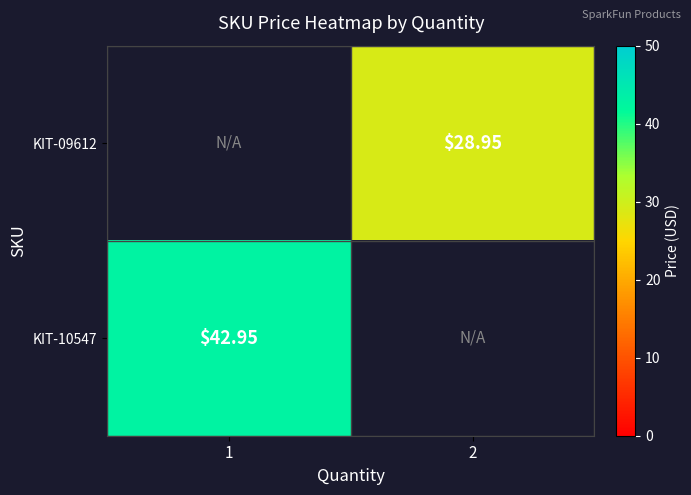

Count the number of data series in this chart.

2